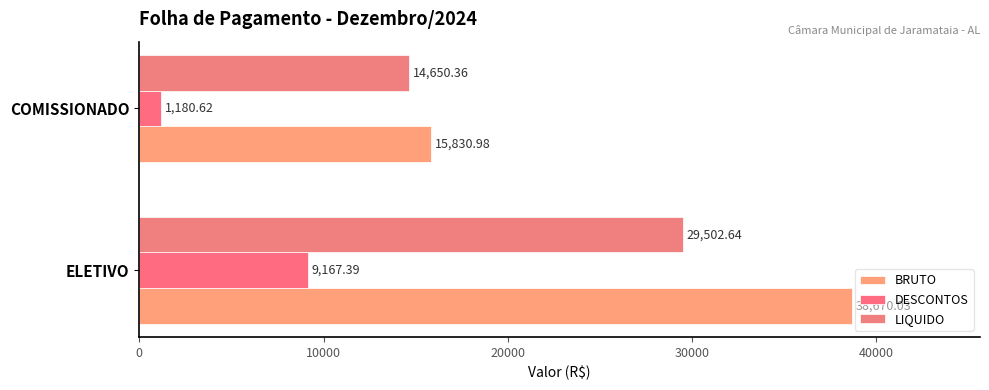

Reading left to right, extract all data points from this chart.

BRUTO: 38670.0	15831.0
DESCONTOS: 9167.4	1180.6
LIQUIDO: 29502.6	14650.4